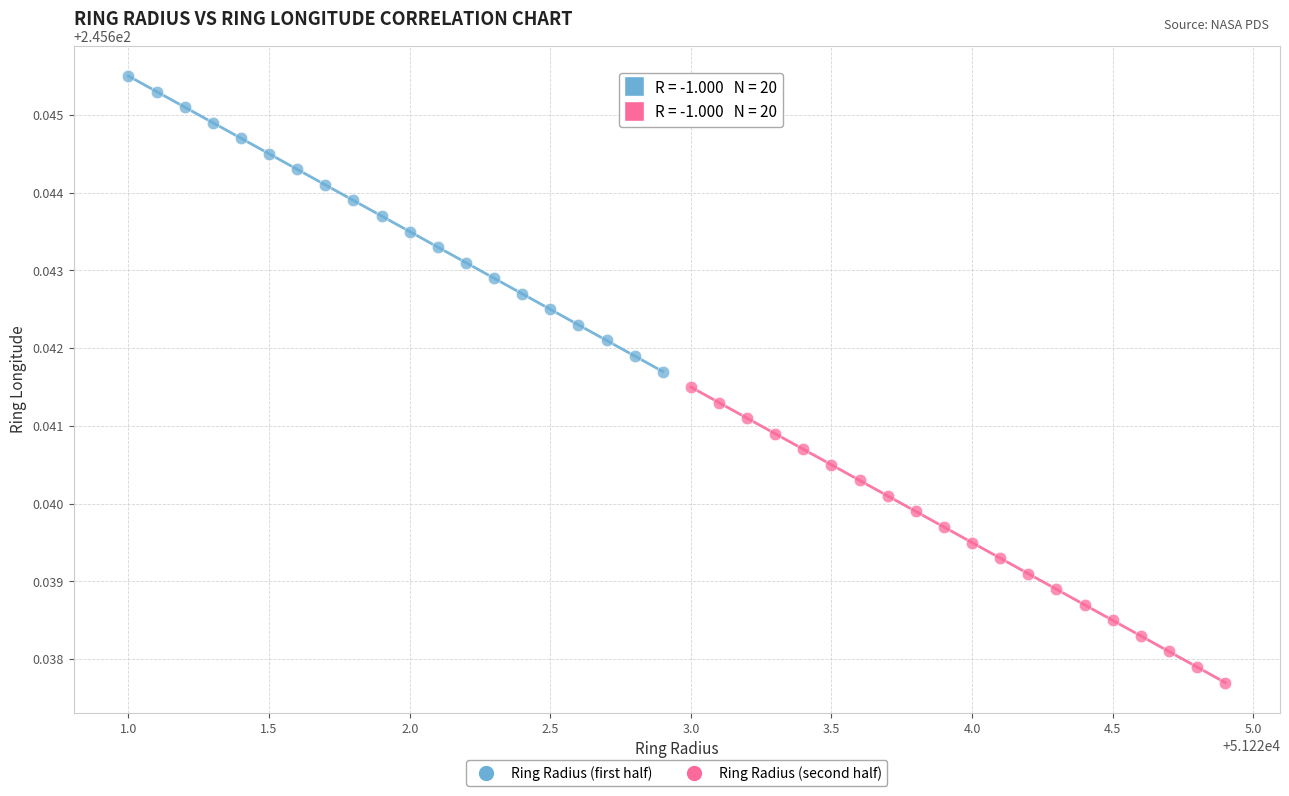

Which series reaches the maximum Y coordinate?

Ring Radius (first half)